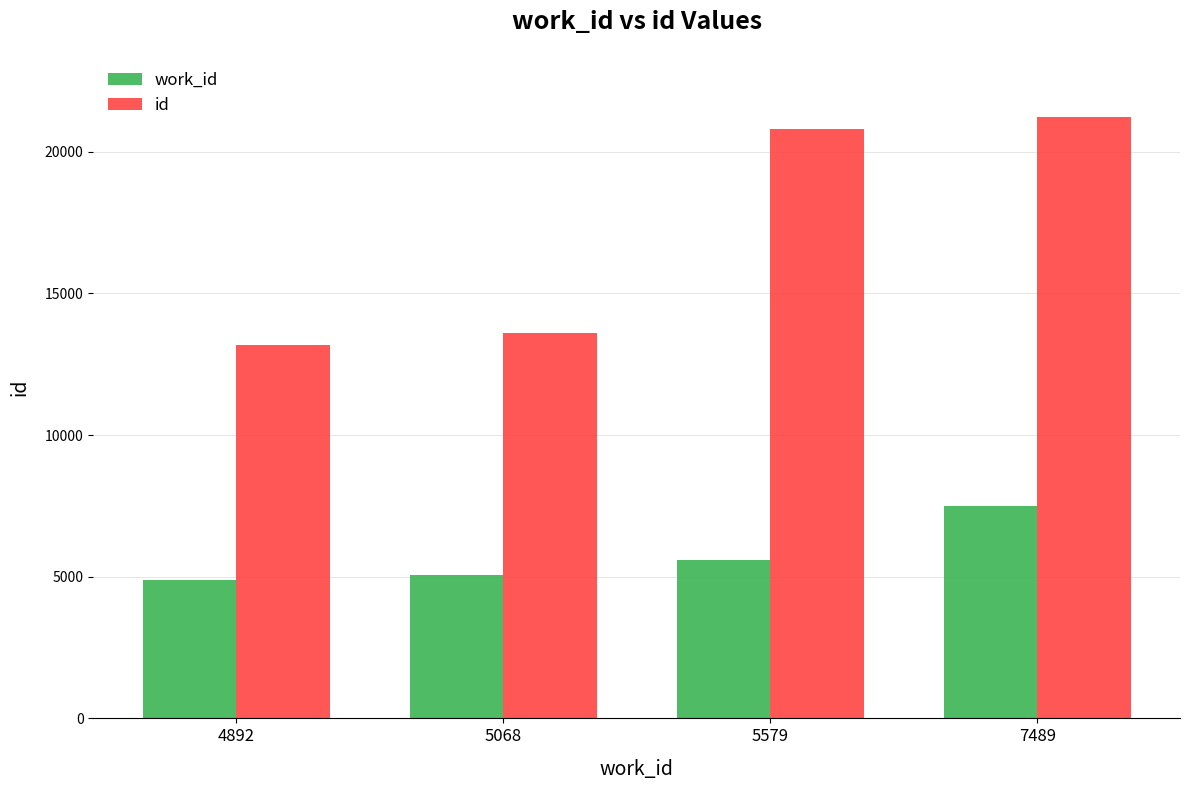

At which label is id closest to 17207?

5579